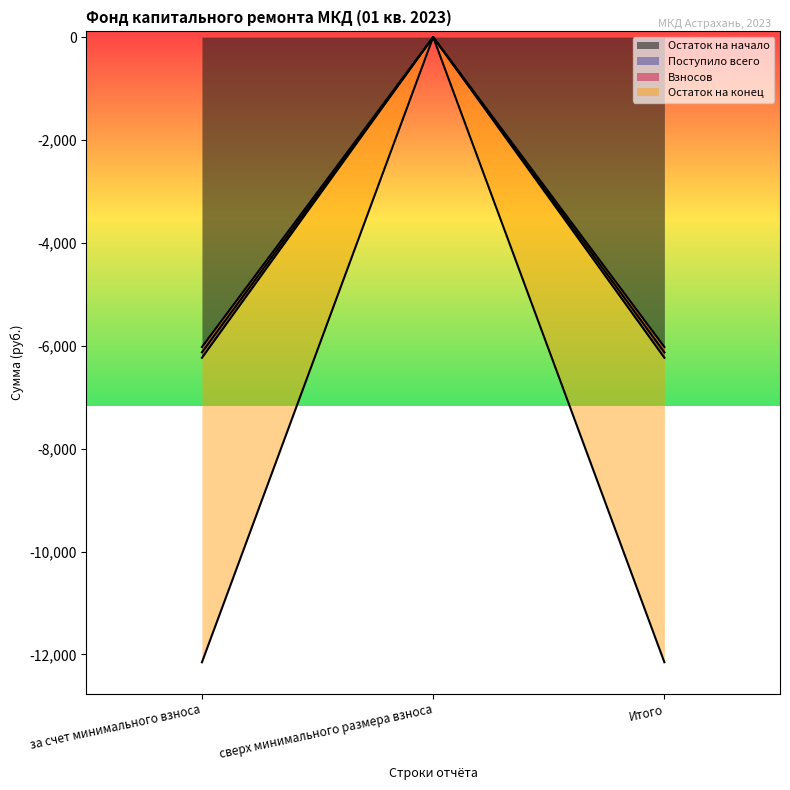

What is the value of the Поступило всего point at the 3rd from the left?

-6024.1